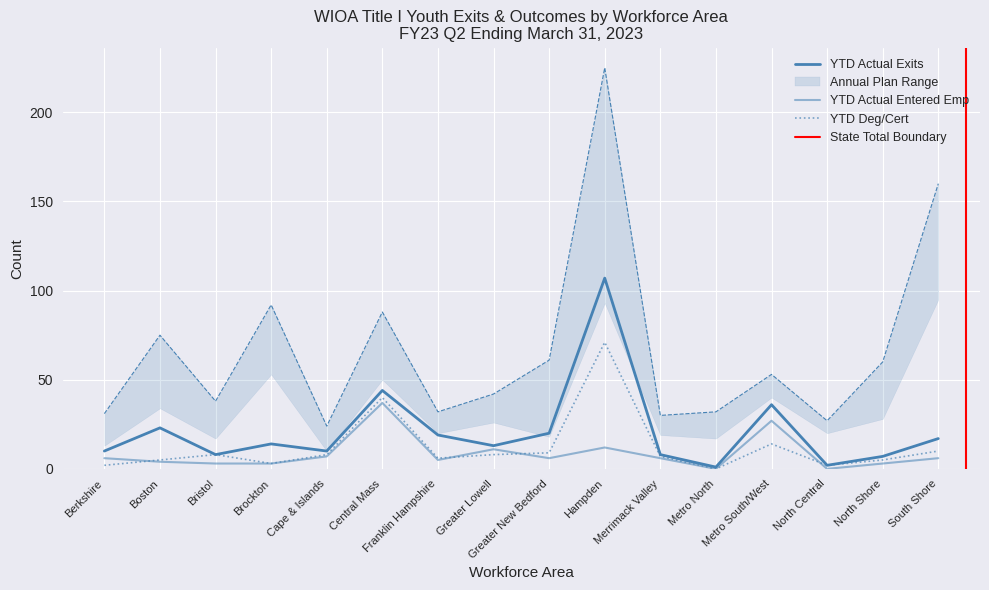

List the series in order of their peak value, lowest first.

YTD Actual Entered Emp, YTD Actual Deg/Cert, YTD Actual Exits, Annual Plan Exits